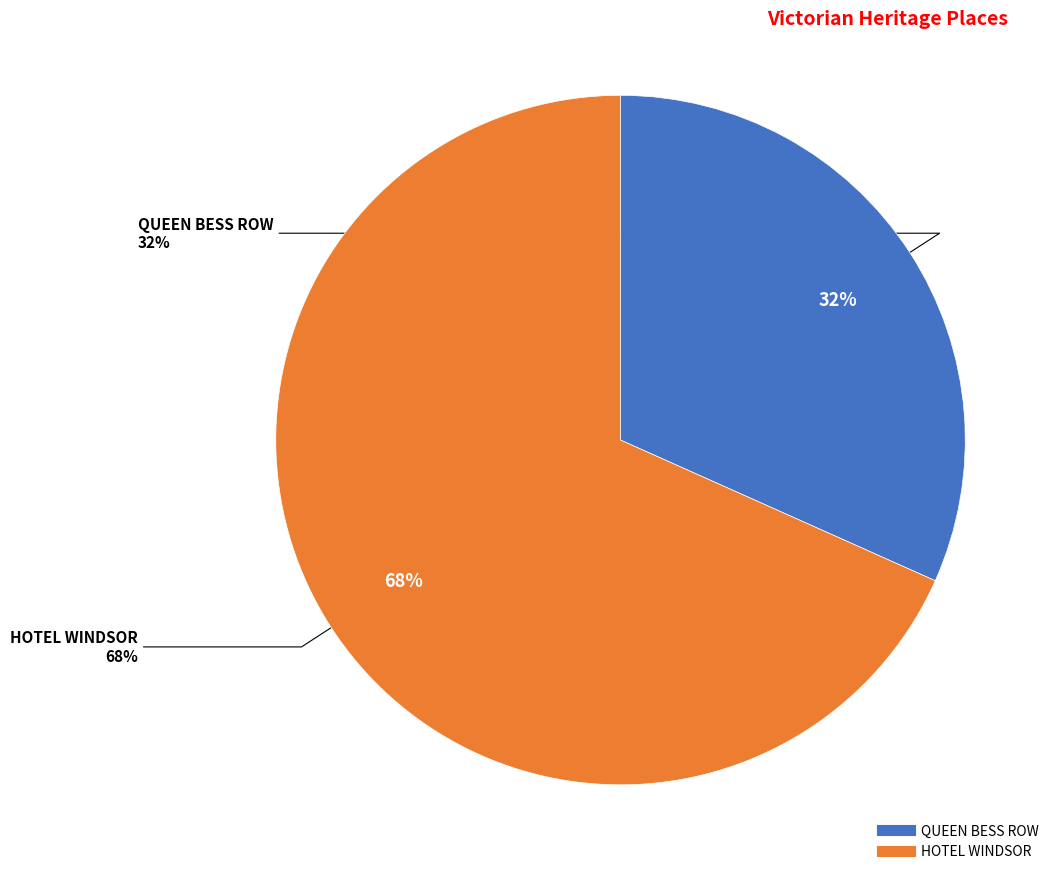

Combined, do HOTEL WINDSOR and QUEEN BESS ROW account for over 50%?

Yes